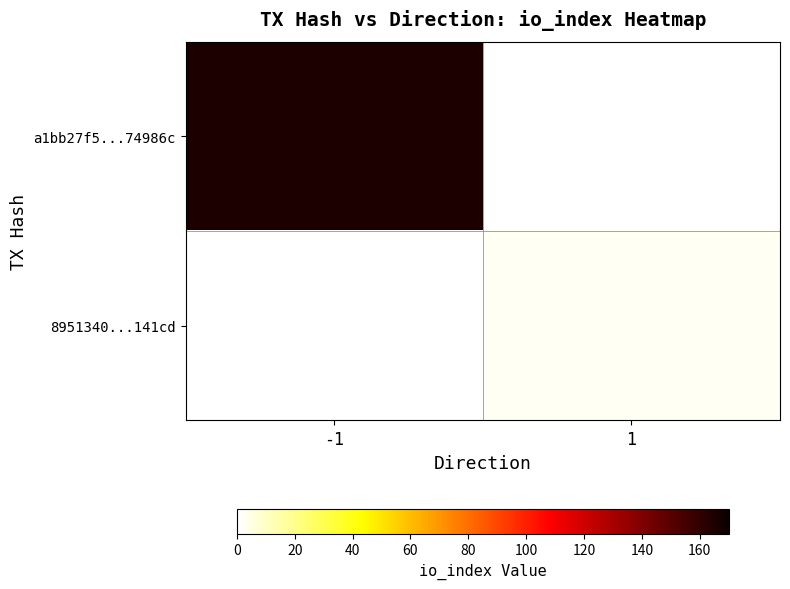

Which series has the largest range (max minus min)?

a1bb27f5...74986c